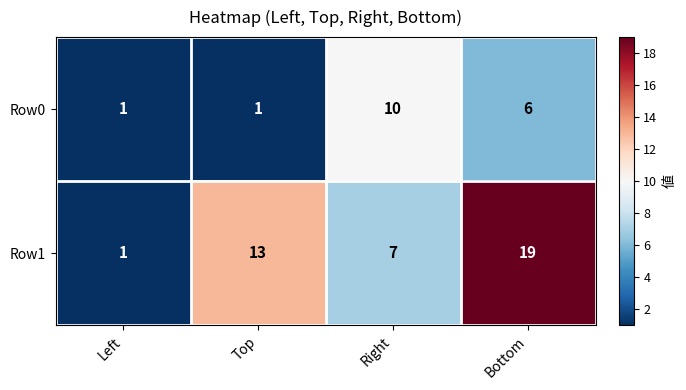

What value does the Row0 series have at Bottom?

6